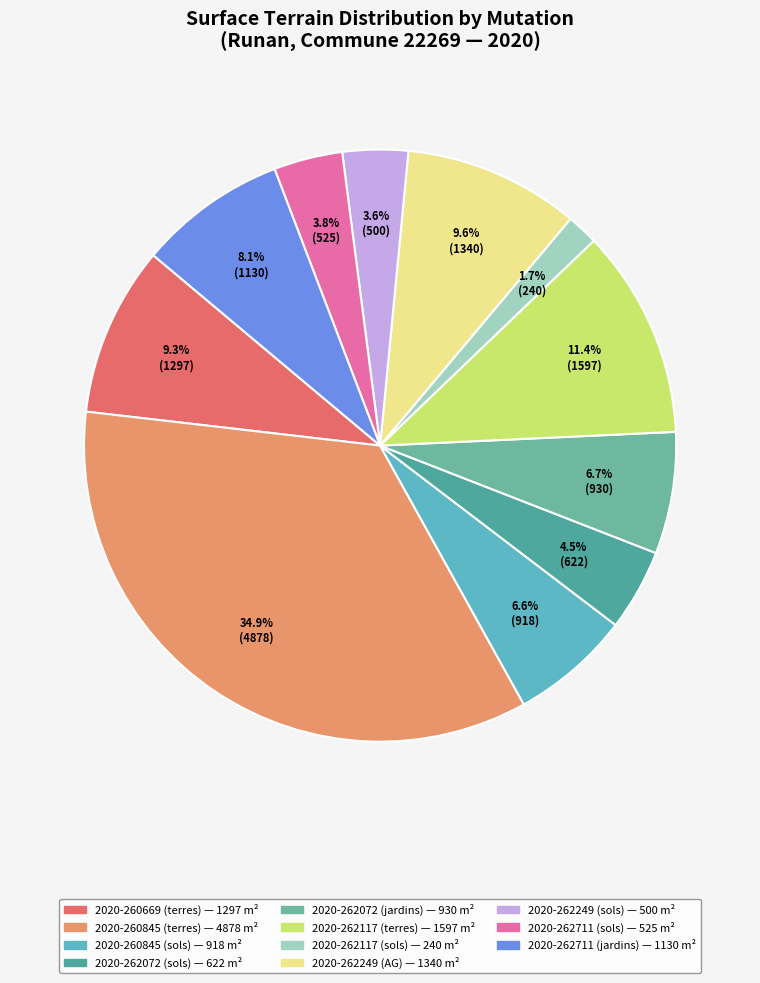

True or false: 2020-262249 (sols) accounts for 4% of the total.

True